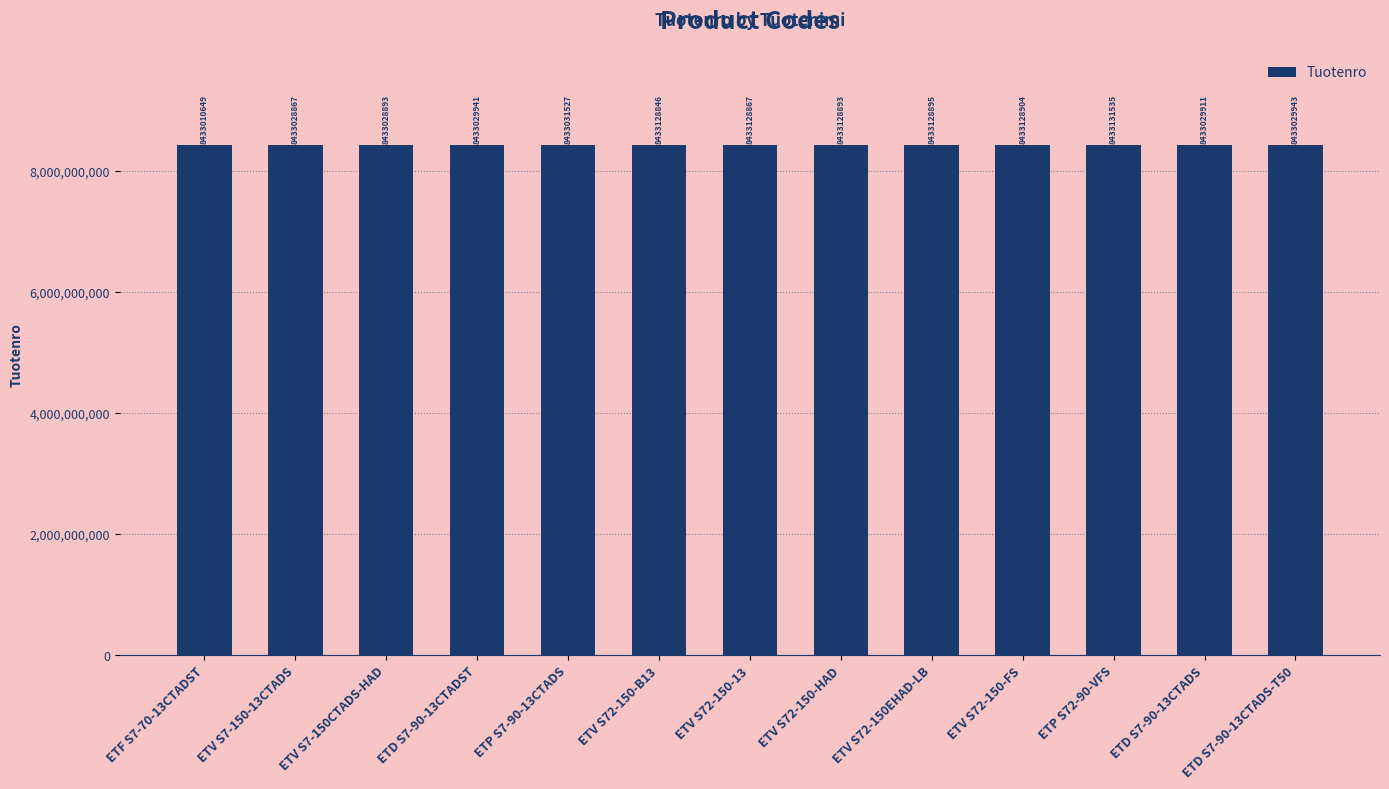

What is the difference between the second highest and minimum values?

118255